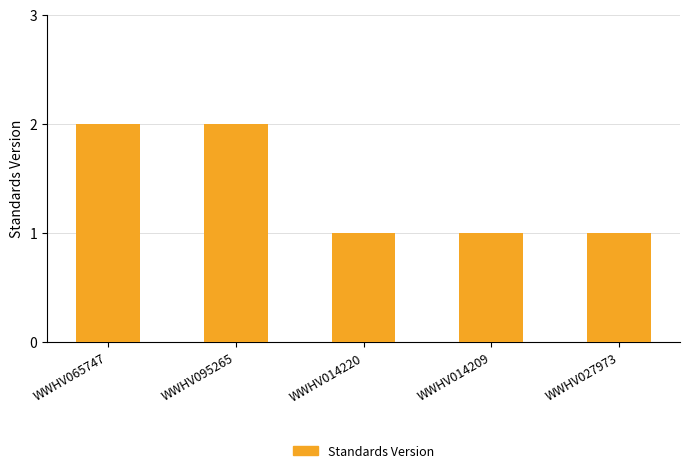

What is the sum of the values at WWHV065747 and WWHV027973?

3